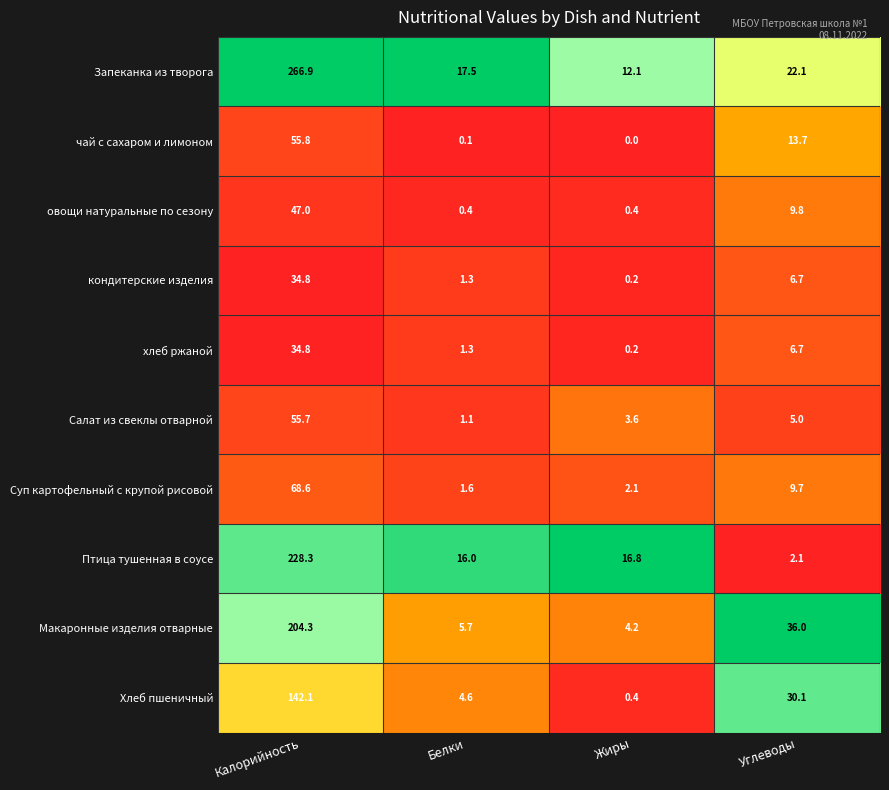

Is it true that Запеканка из творога equals 6.0 at Жиры?

False